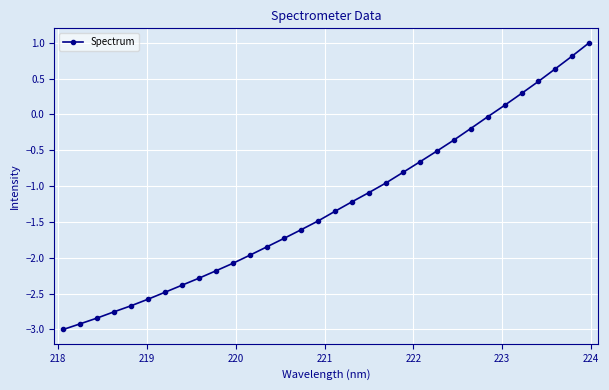

What is the difference between the second highest and second lowest values?

3.7